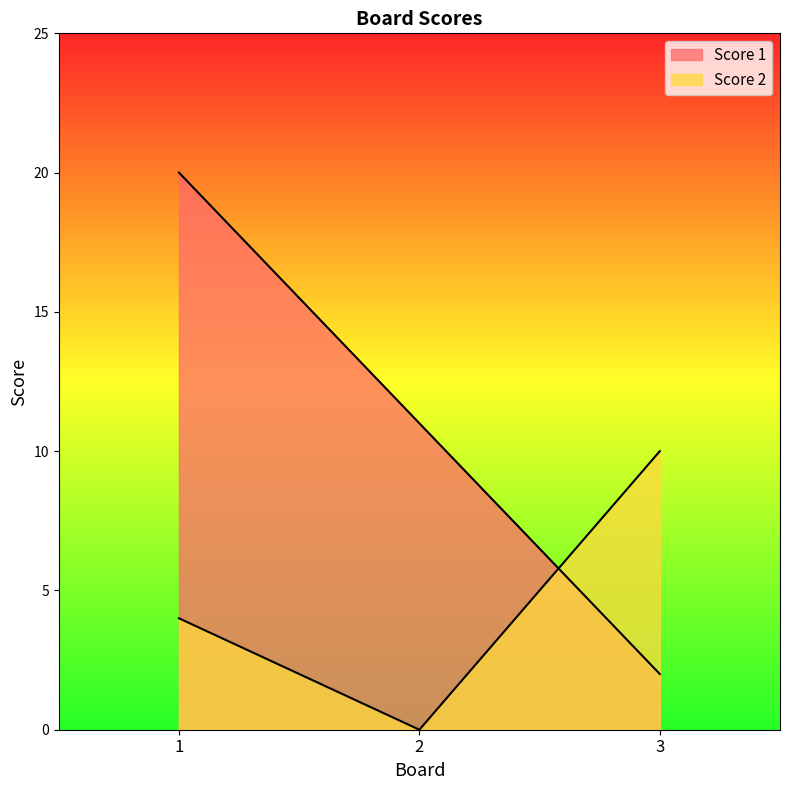

Is it true that Score 1 equals 11 at 2?

True